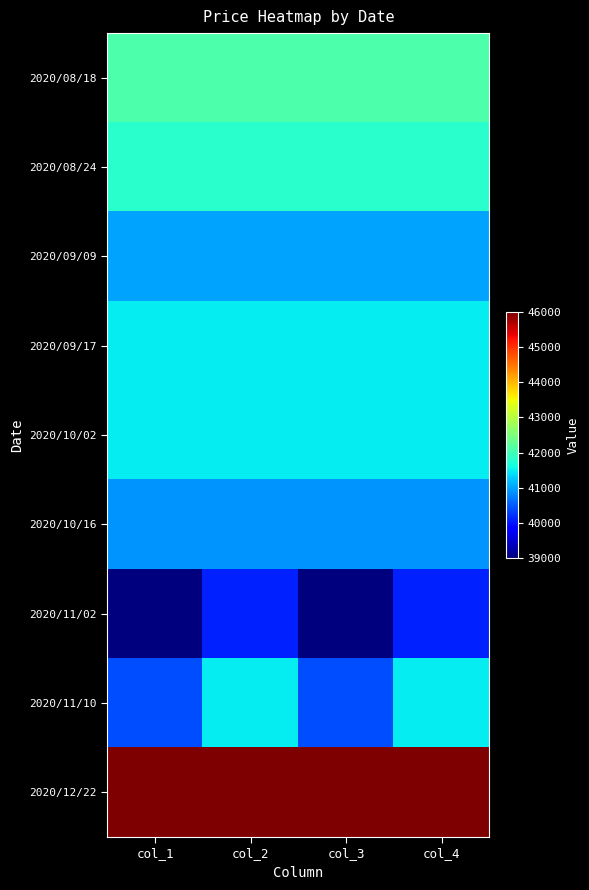

What is the difference between the highest and lowest values at col_3?

7000